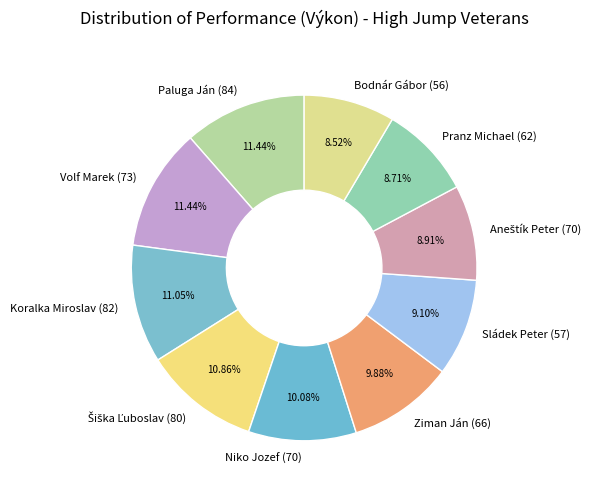

Which has a higher value, Pranz Michael (62) or Paluga Ján (84)?

Paluga Ján (84)